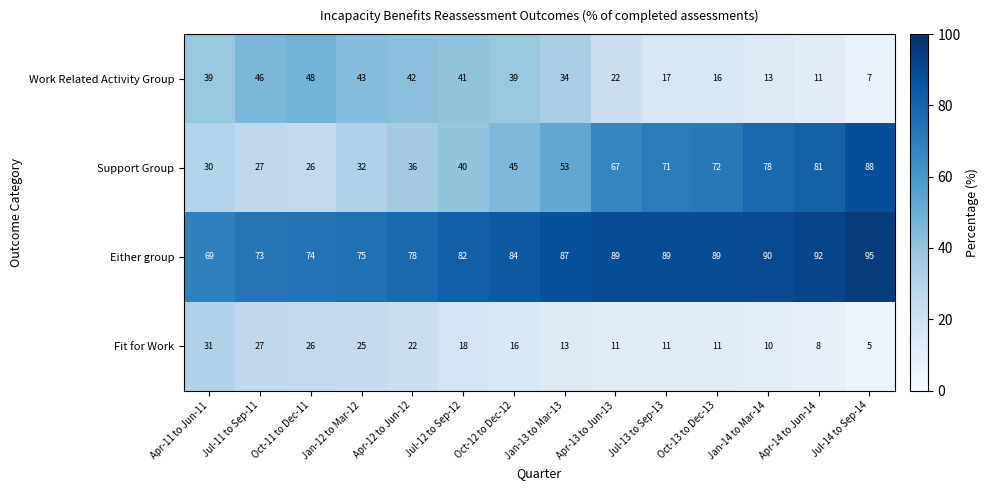

Which series has the widest spread of values?

Support Group